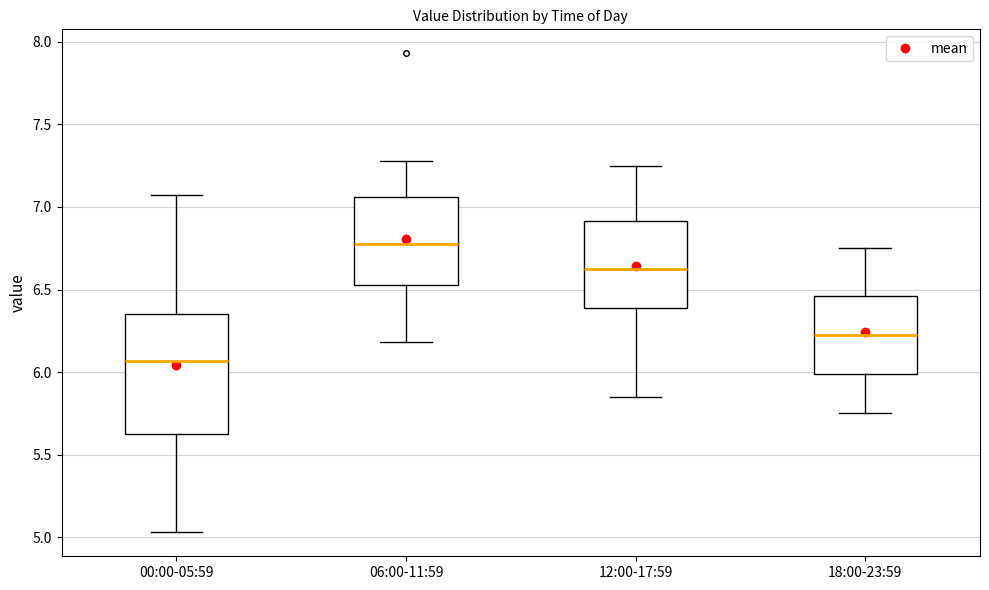

Reading left to right, read every box against the y-axis: the position of its median line, the range the box covers, and the ends of its whiskers. The values are not printed on the chart, so give them approximately, as read against the axis.

00:00-05:59: median 6.05, box 5.65 to 6.35, whiskers 5.05 to 7.05
06:00-11:59: median 6.80, box 6.55 to 7.05, whiskers 6.20 to 7.30
12:00-17:59: median 6.65, box 6.40 to 6.90, whiskers 5.85 to 7.25
18:00-23:59: median 6.25, box 6.00 to 6.45, whiskers 5.75 to 6.75